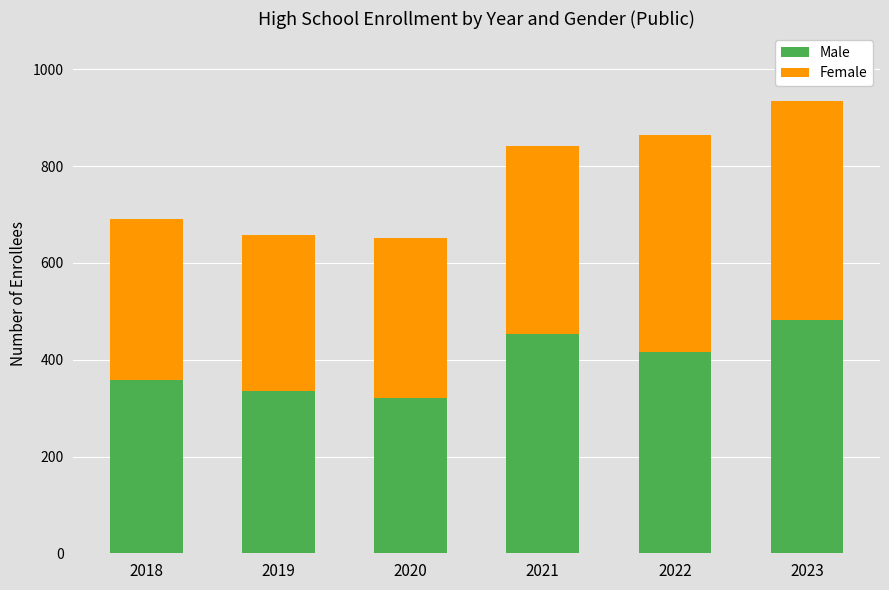

The Male series shows 518 at 2020. True or false?

False